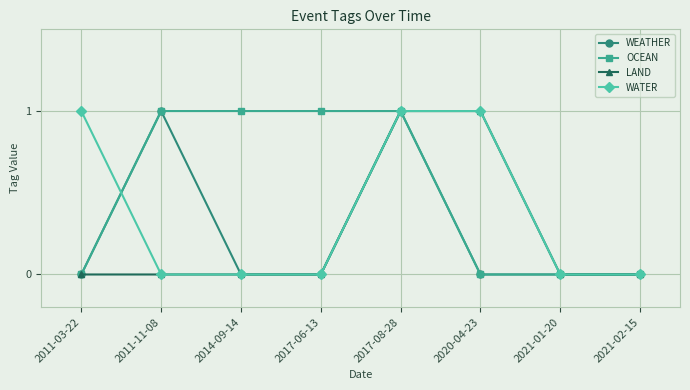

What is the label of the 6th point from the right?

2014-09-14